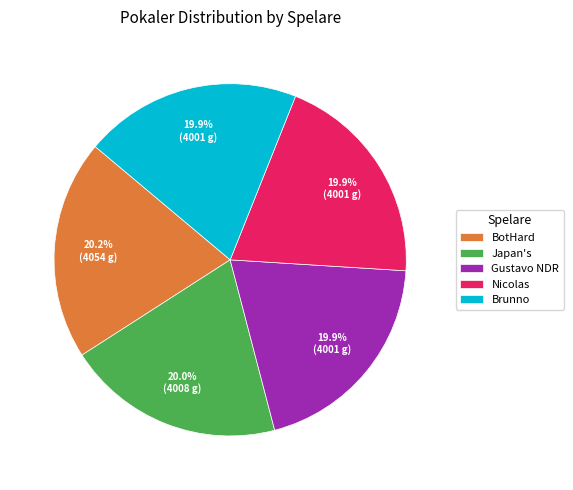

True or false: Japan's accounts for 8% of the total.

False